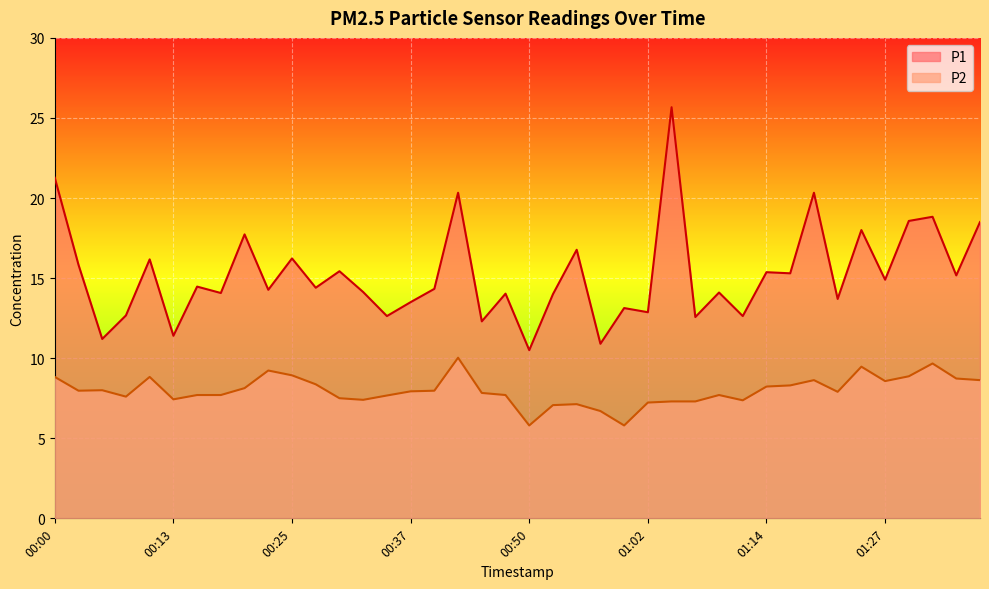

True or false: P2 and P1 intersect in this chart.

False